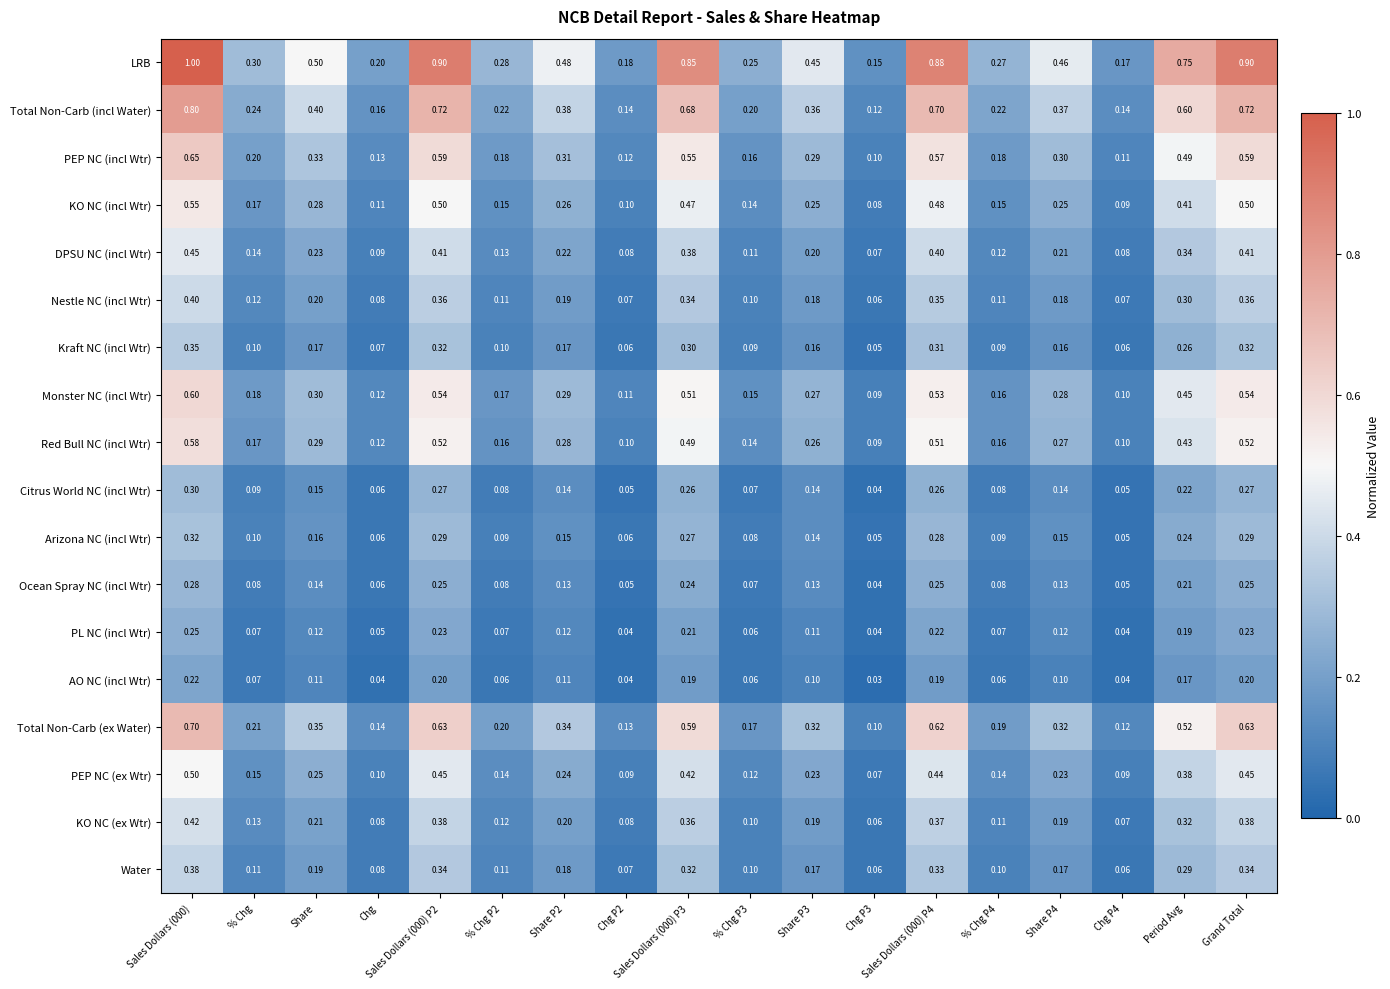

Which category has the highest value across all series?

Sales Dollars (000)